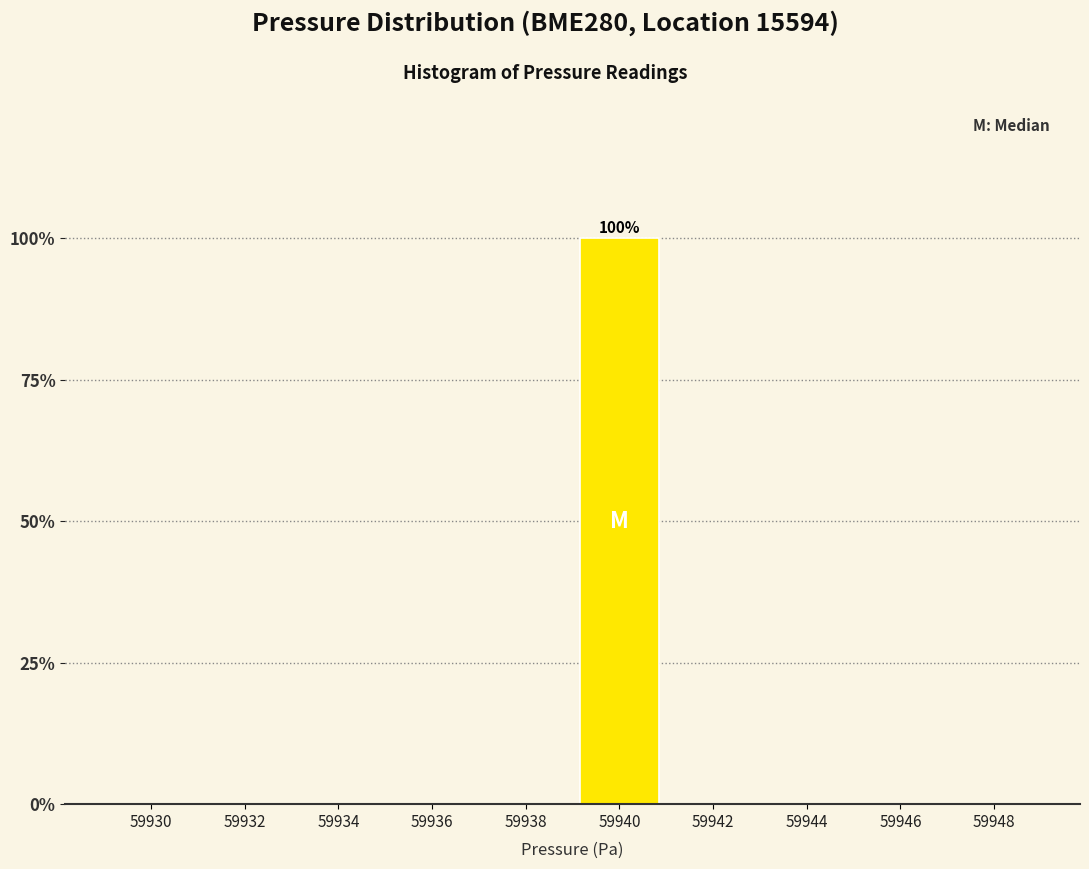

Reading right to left, extract all data points from this chart.

59948=0	59946=0	59944=0	59942=0	59940=100	59938=0	59936=0	59934=0	59932=0	59930=0